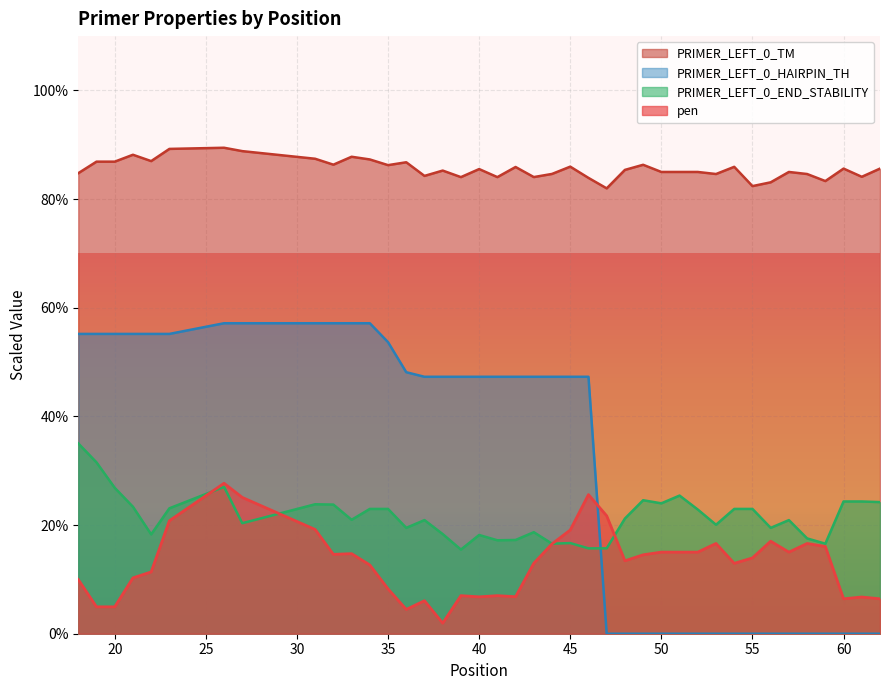

Reading right to left, list all the values displayed in this chart.

pen: 62=6.4	61=6.8	60=6.4	59=16.1	58=16.6	57=15.0	56=17.0	55=14.0	54=13.0	53=16.6	52=15.0	51=15.0	50=15.0	49=14.5	48=13.4	47=21.7	46=25.6	45=19.1	44=16.5	43=13.0	42=6.8	41=7.0	40=6.8	39=7.0	38=1.9	37=6.1	36=4.5	35=8.3	34=12.7	33=14.7	32=14.6	31=19.2	27=25.1	26=27.7	23=20.8	22=11.4	21=10.3	20=5.0	19=5.0	18=10.0
PRIMER_LEFT_0_TM: 62=85.6	61=84.1	60=85.6	59=83.3	58=84.6	57=85.0	56=83.1	55=82.4	54=85.9	53=84.6	52=85.0	51=85.0	50=85.0	49=86.3	48=85.4	47=82.0	46=83.9	45=86.0	44=84.6	43=84.1	42=85.9	41=84.0	40=85.5	39=84.0	38=85.2	37=84.3	36=86.8	35=86.3	34=87.3	33=87.8	32=86.3	31=87.4	27=88.8	26=89.5	23=89.2	22=87.0	21=88.2	20=86.9	19=86.9	18=84.8
PRIMER_LEFT_0_END_STABILITY: 62=24.2	61=24.3	60=24.3	59=16.6	58=17.5	57=20.9	56=19.5	55=23.0	54=23.0	53=20.1	52=22.9	51=25.4	50=24.0	49=24.6	48=21.2	47=15.7	46=15.7	45=16.7	44=16.6	43=18.7	42=17.3	41=17.2	40=18.2	39=15.5	38=18.3	37=20.9	36=19.5	35=23.0	34=23.0	33=21.0	32=23.8	31=23.8	27=20.3	26=27.0	23=23.1	22=18.3	21=23.4	20=26.9	19=31.5	18=35.0
PRIMER_LEFT_0_HAIRPIN_TH: 62=0.0	61=0.0	60=0.0	59=0.0	58=0.0	57=0.0	56=0.0	55=0.0	54=0.0	53=0.0	52=0.0	51=0.0	50=0.0	49=0.0	48=0.0	47=0.0	46=47.3	45=47.3	44=47.3	43=47.3	42=47.3	41=47.3	40=47.3	39=47.3	38=47.3	37=47.3	36=48.1	35=53.7	34=57.1	33=57.1	32=57.1	31=57.1	27=57.1	26=57.1	23=55.2	22=55.2	21=55.2	20=55.2	19=55.2	18=55.2